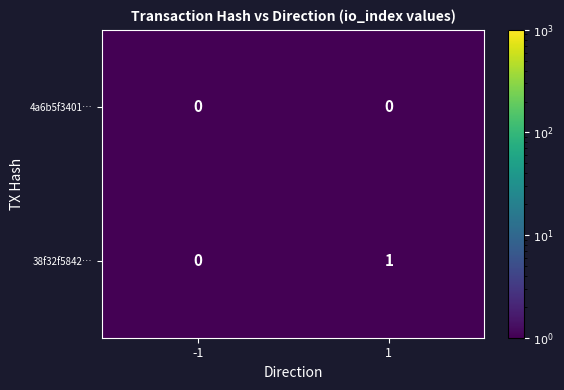

Reading right to left, what are all the values shown in this chart?

4a6b5f3401…: 0	0
38f32f5842…: 1	0